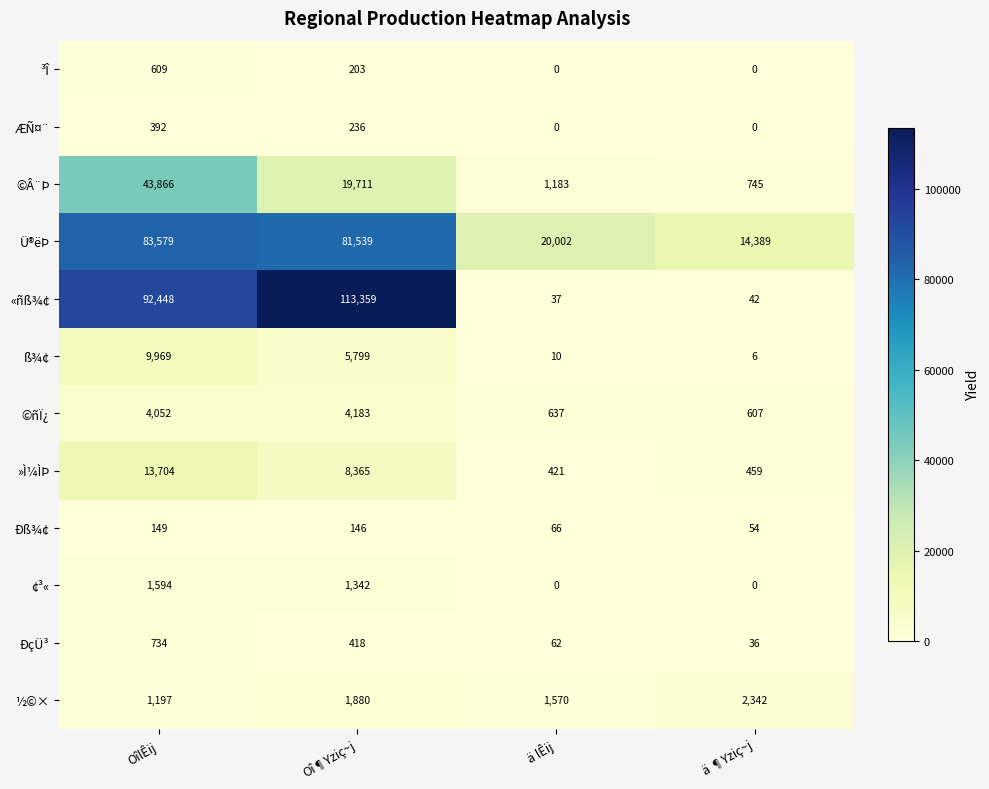

Count the number of categories in the chart.

4